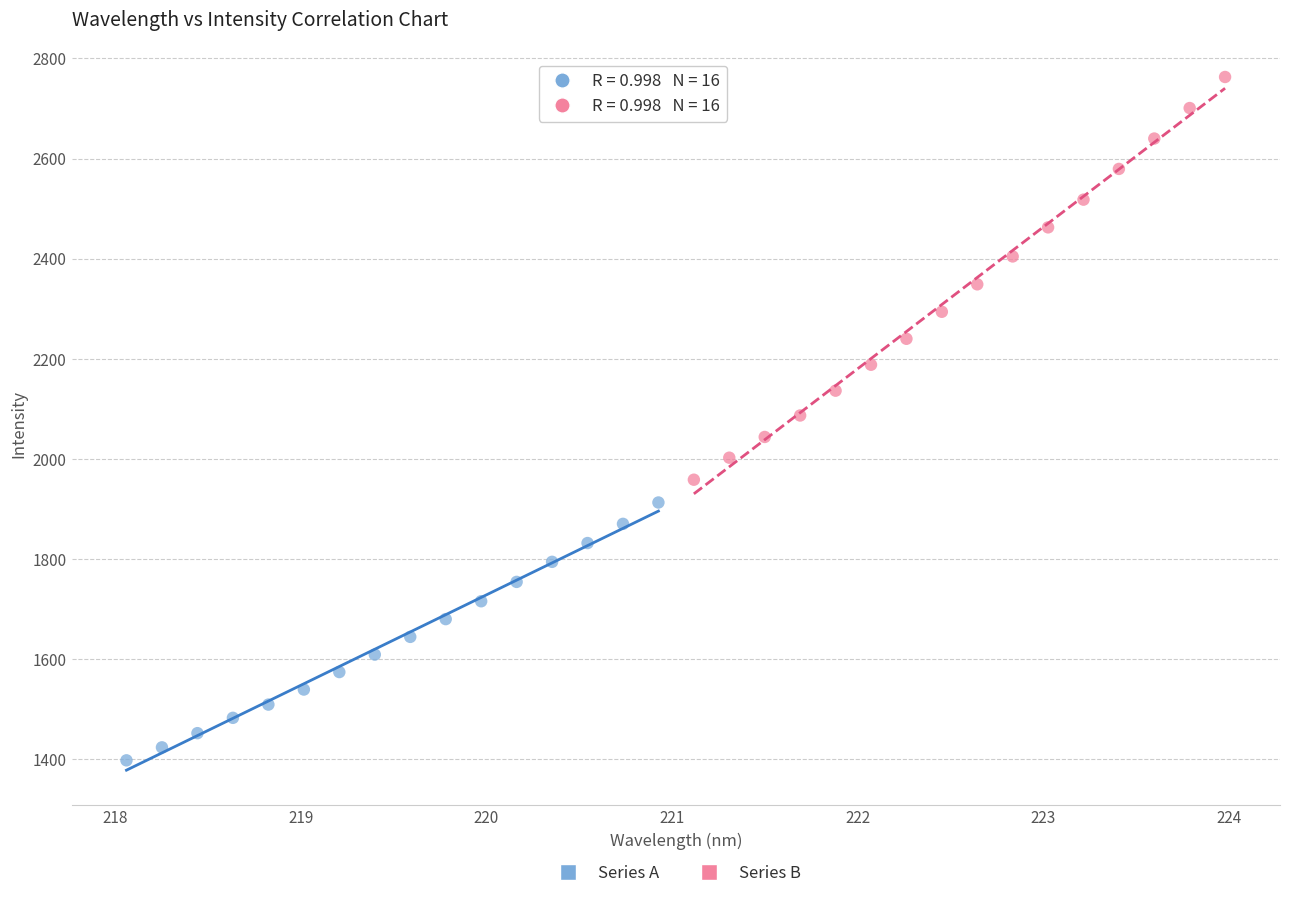

Which series reaches the minimum Y coordinate?

Series A